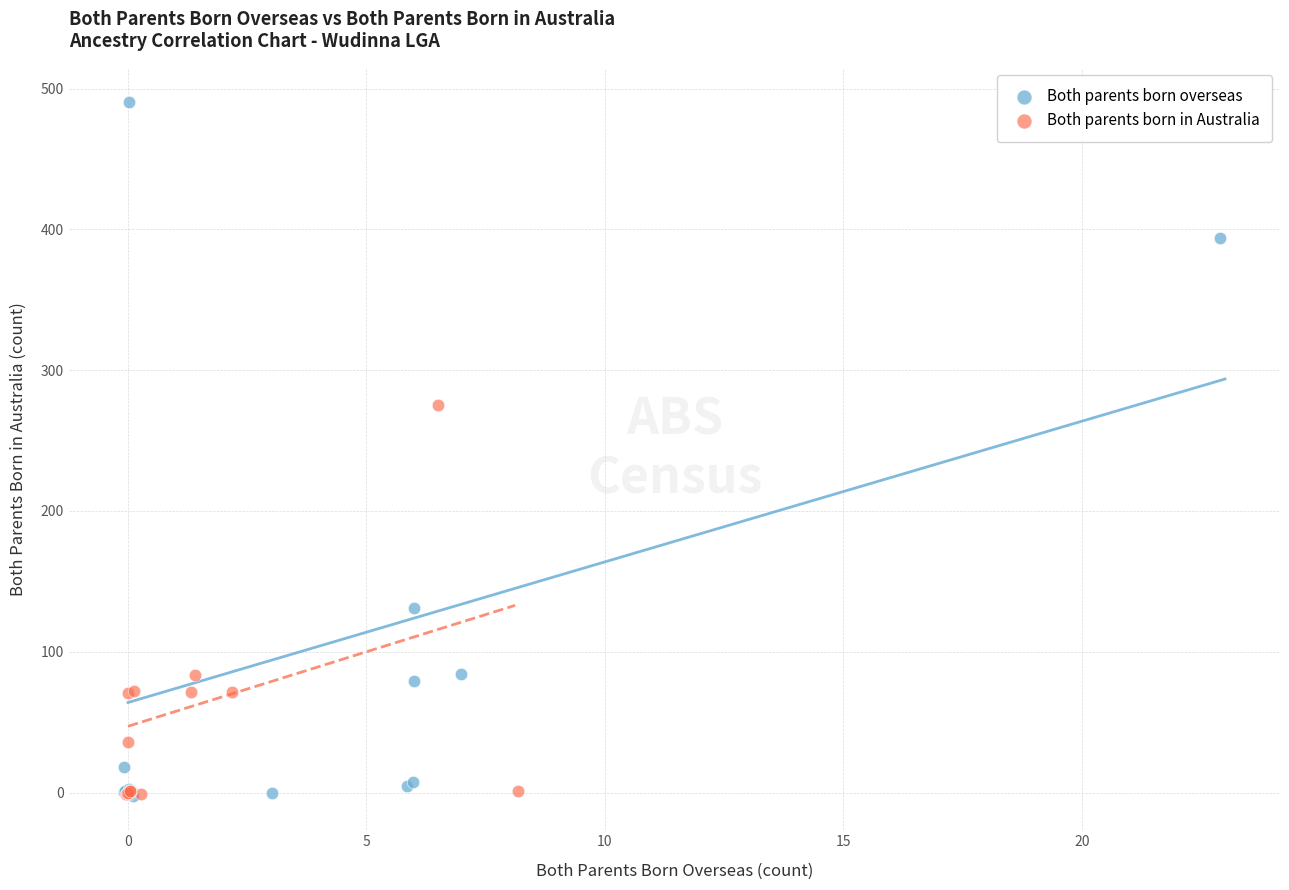

Which series has the largest Y range (max minus min)?

Both parents born overseas